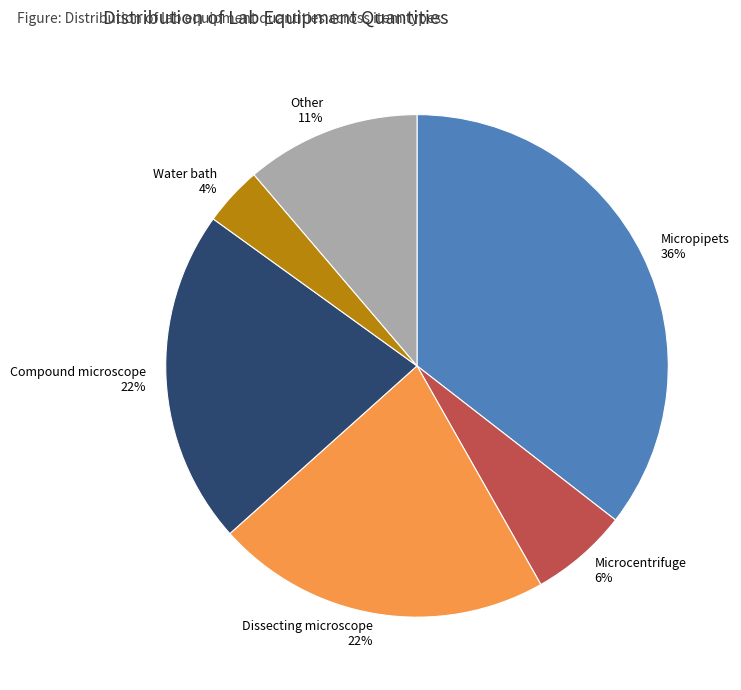

To the nearest percent, what is the average slice percentage?

17%